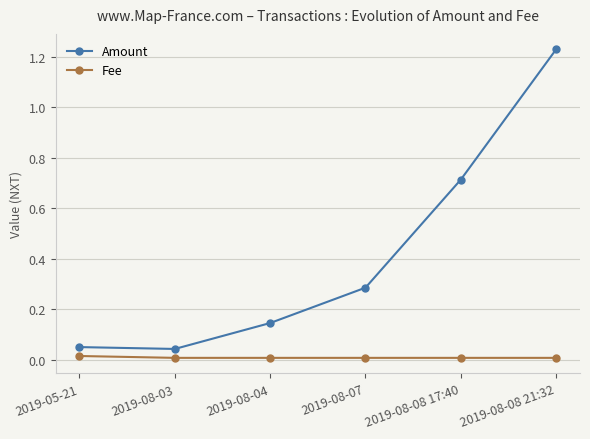

Count the number of categories in the chart.

6